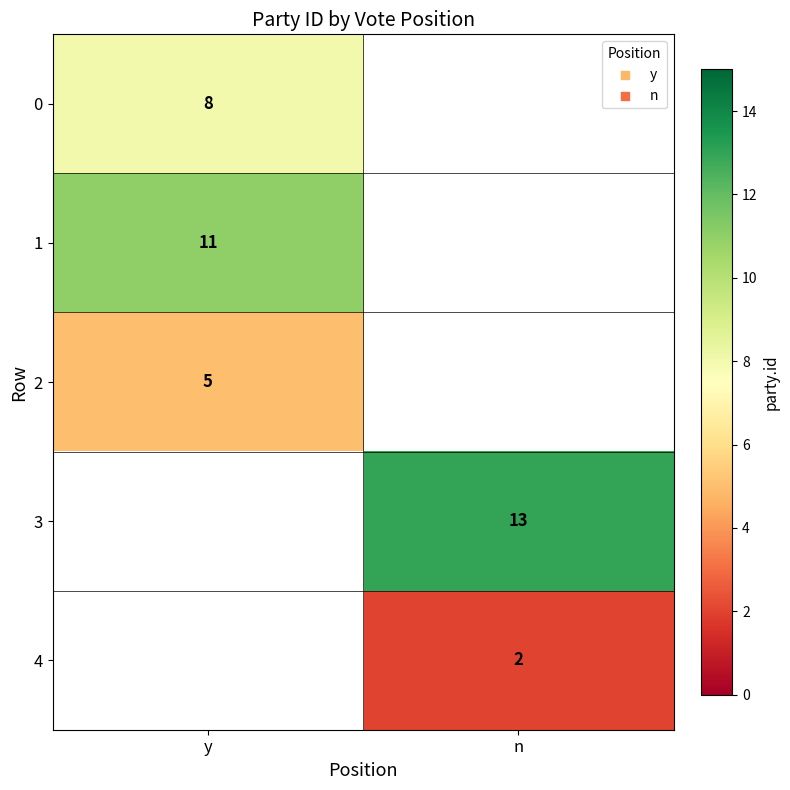

The value of 3 at n is 13. True or false?

True